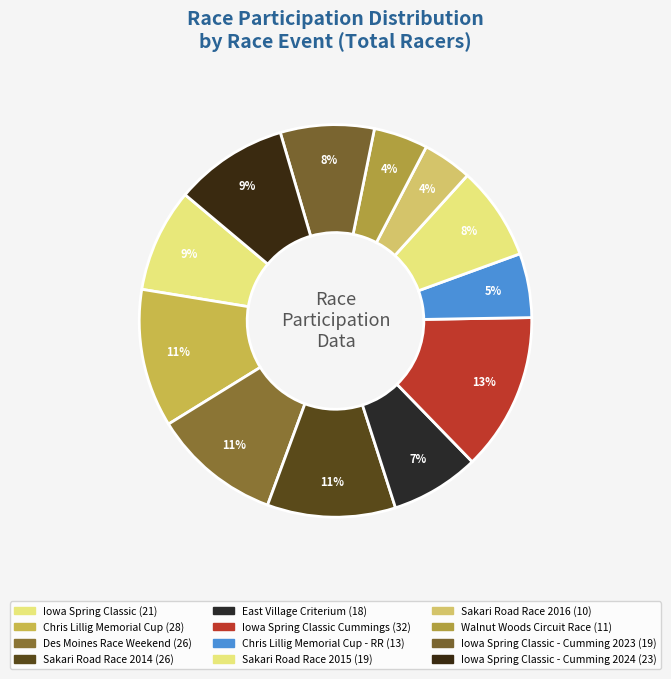

Which slice is the largest?

Iowa Spring Classic Cummings